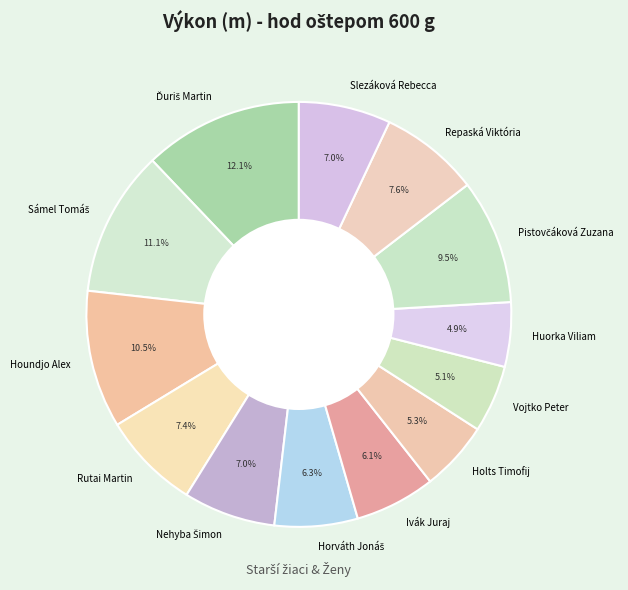

Is the sum of Rutai Martin and Holts Timofij greater than half?

No